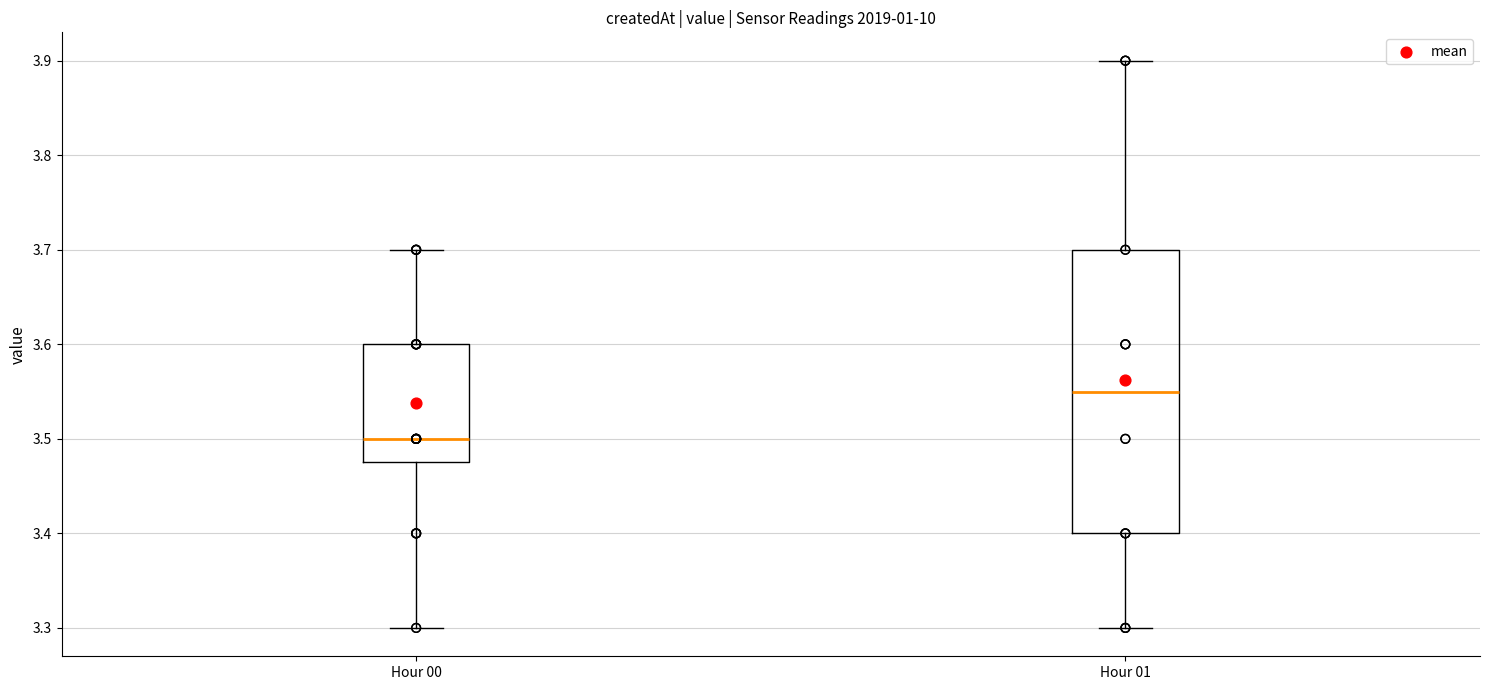

Which box's median line is the lowest?

Hour 00